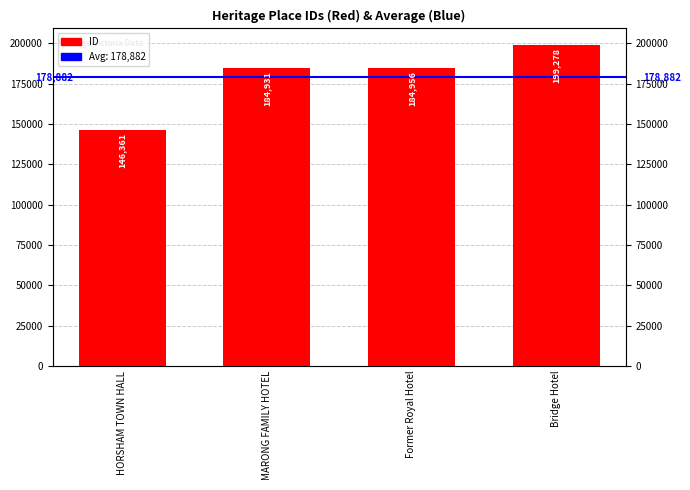

What position from the left is HORSHAM TOWN HALL?

1